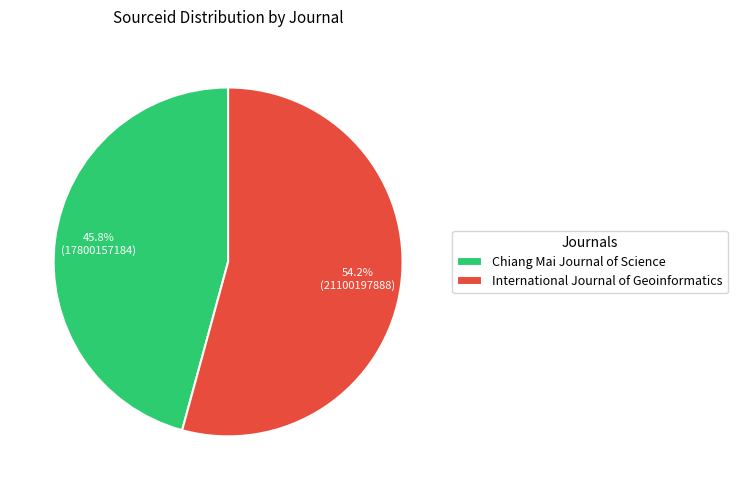

To the nearest percent, what percentage of the pie is International Journal of Geoinformatics?

54%